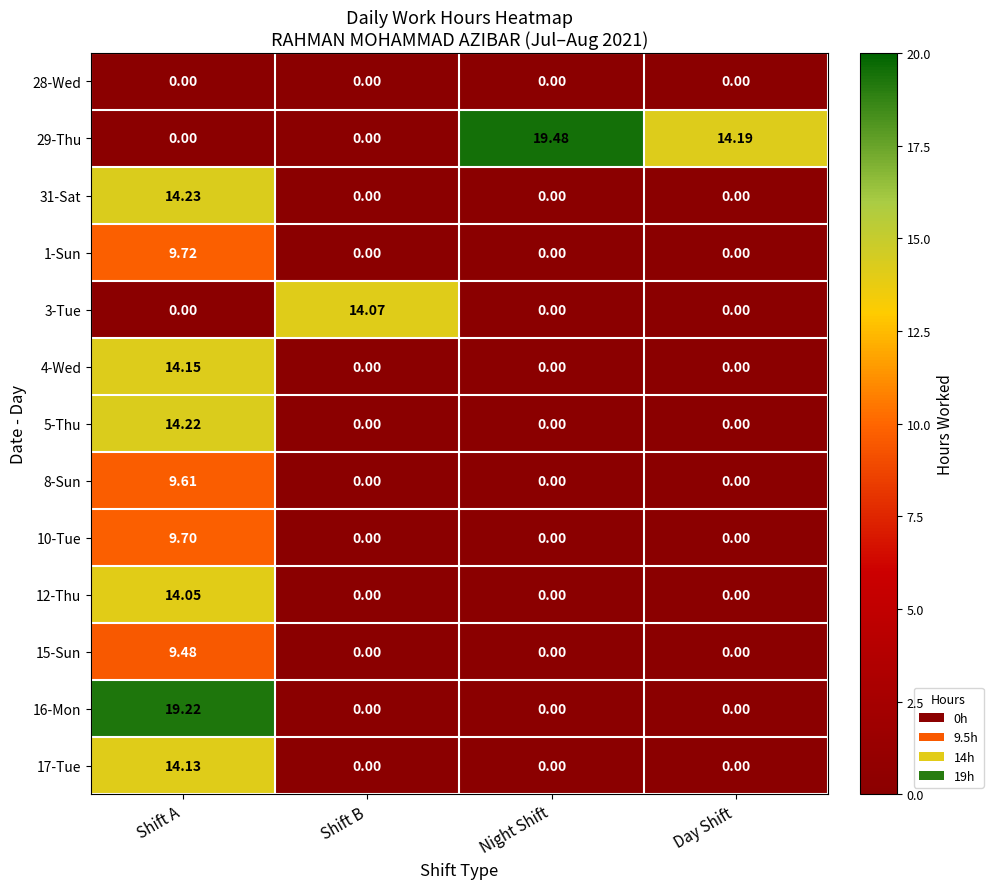

At which category is the sum across all series the highest?

Shift A